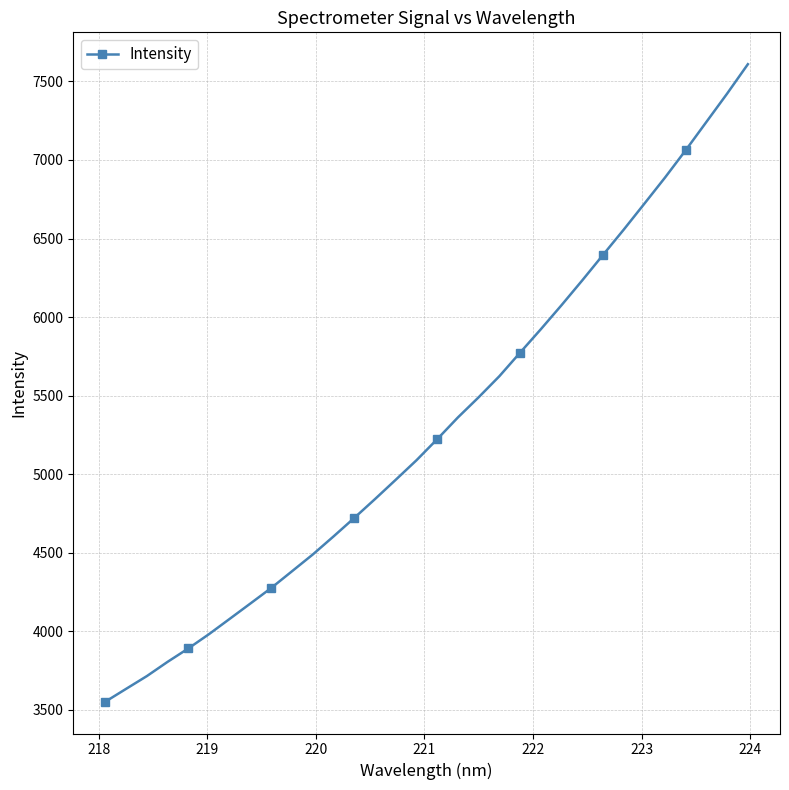

Is this an area chart (filled region under the line)?

No